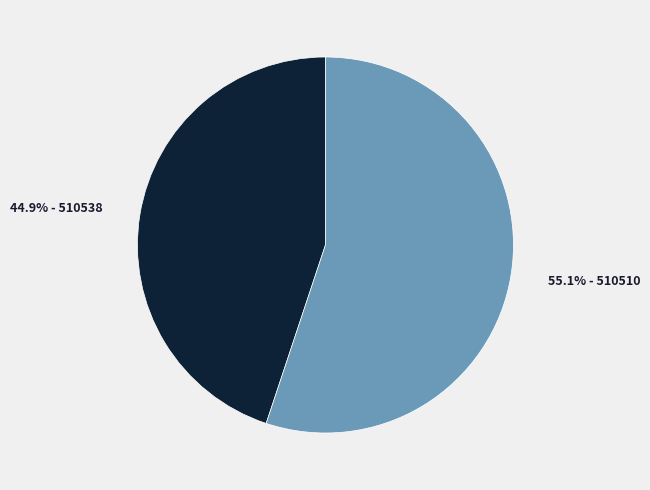

How many segments does this pie chart have?

2